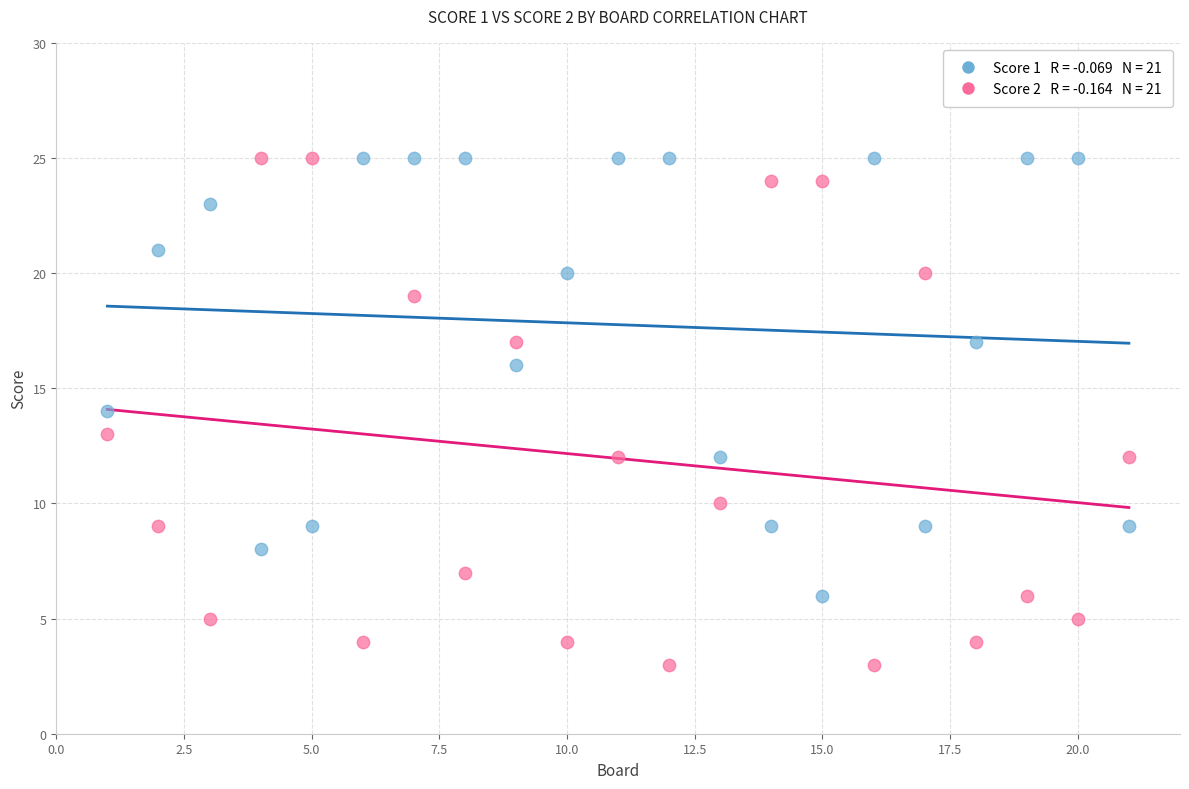

Across all data points, what is the range of Y values (max minus min)?

22